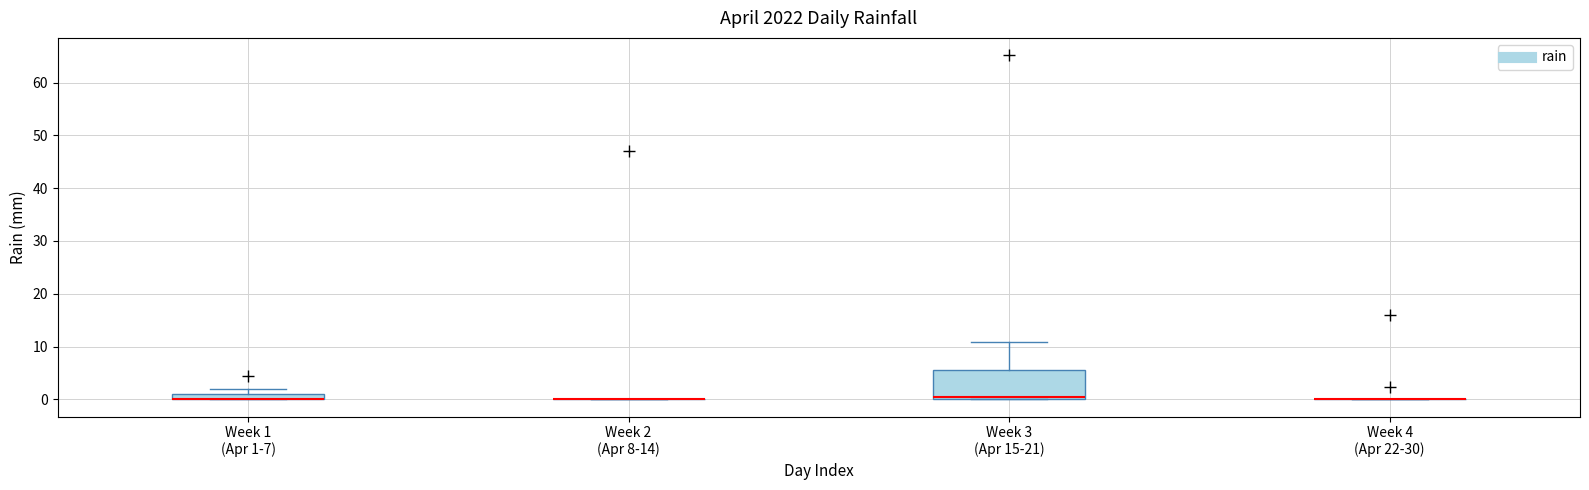

Where is the lower edge of the box for Week 1 (Apr 1-7) on the y-axis? The values are not printed on the chart, so give them approximately, as read against the axis.

0